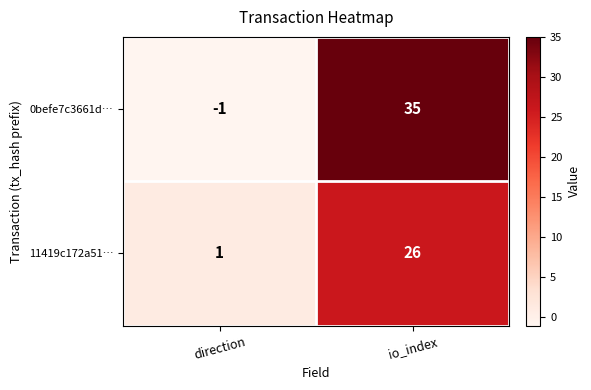

Rank the series at direction from lowest to highest value.

0befe7c3661d…, 11419c172a51…